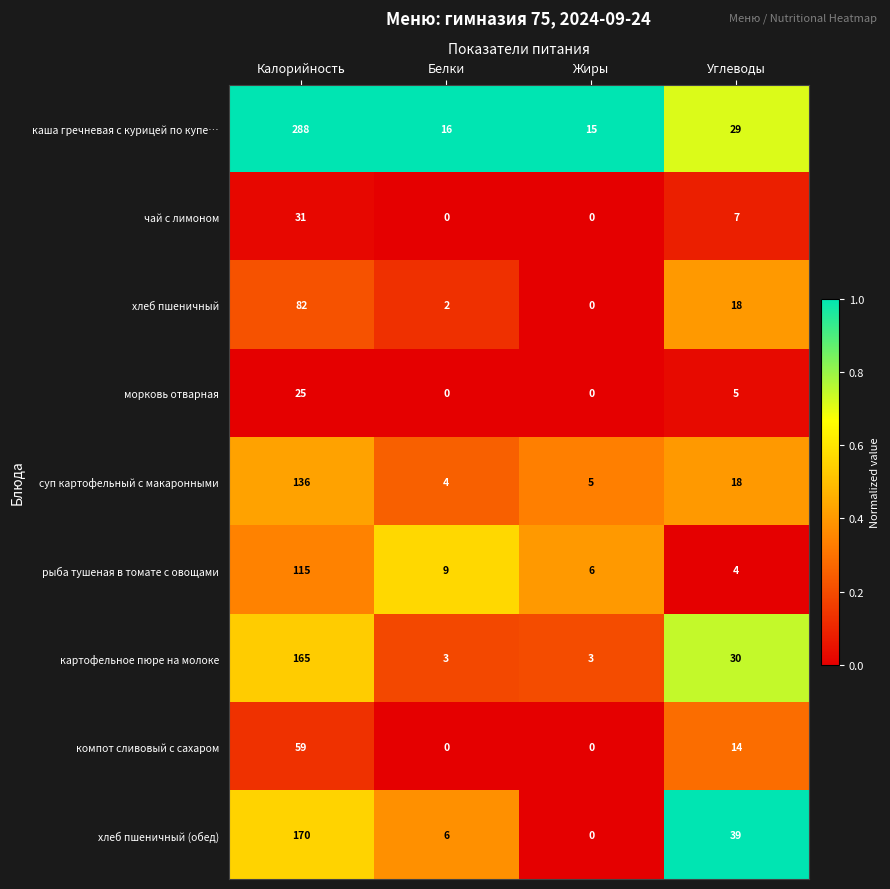

What value does the картофельное пюре на молоке series have at Калорийность, to the nearest 50?

150